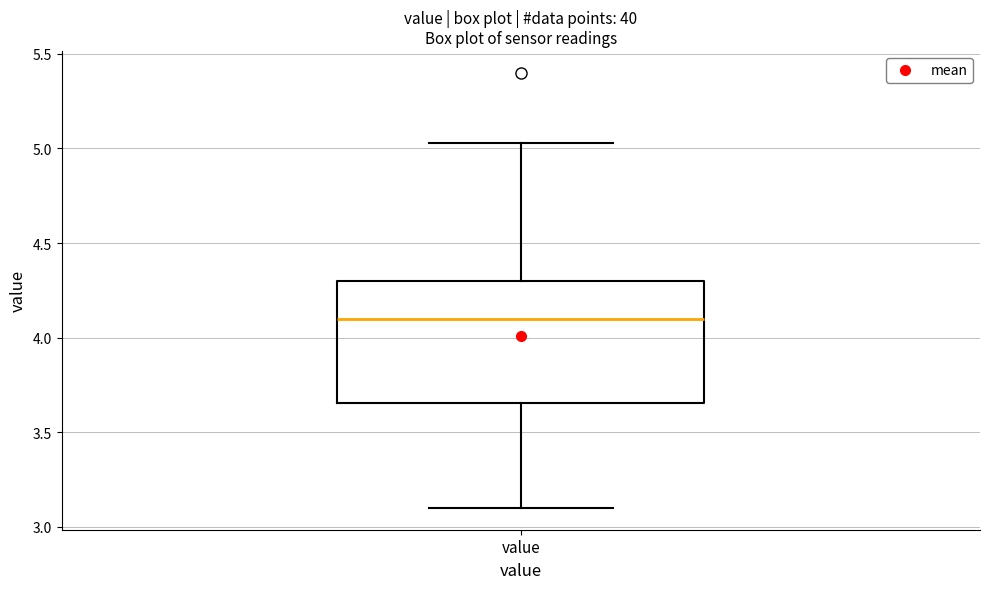

Read this box plot against the y-axis: the position of the median line, the range covered by the box, and the ends of both whiskers. The values are not printed on the chart, so give them approximately, as read against the axis.

median 4.10, box 3.65 to 4.30, whiskers 3.10 to 5.05